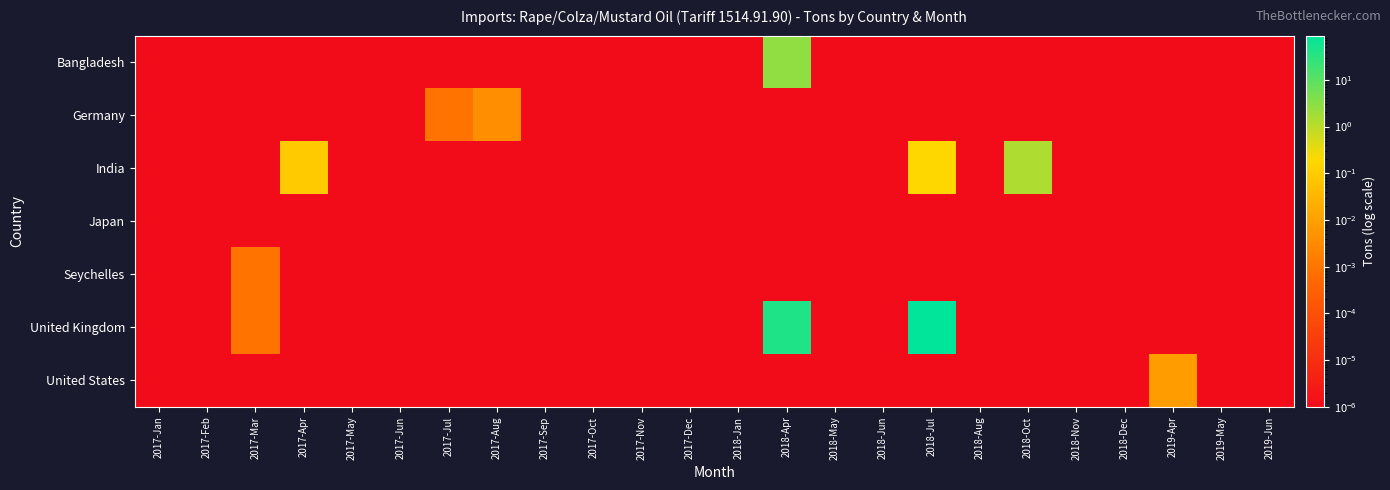

Which series has the largest total across all categories?

United Kingdom